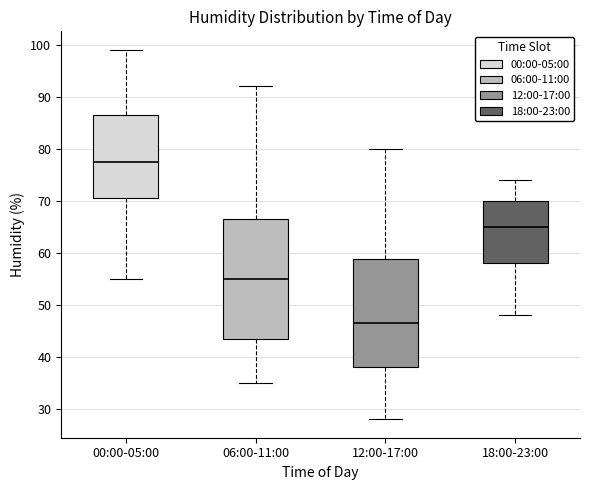

Reading left to right, read every box against the y-axis: the position of its median line, the range the box covers, and the ends of its whiskers. The values are not printed on the chart, so give them approximately, as read against the axis.

00:00-05:00: median 78, box 71 to 87, whiskers 55 to 99
06:00-11:00: median 55, box 44 to 67, whiskers 35 to 92
12:00-17:00: median 47, box 38 to 59, whiskers 28 to 80
18:00-23:00: median 65, box 58 to 70, whiskers 48 to 74